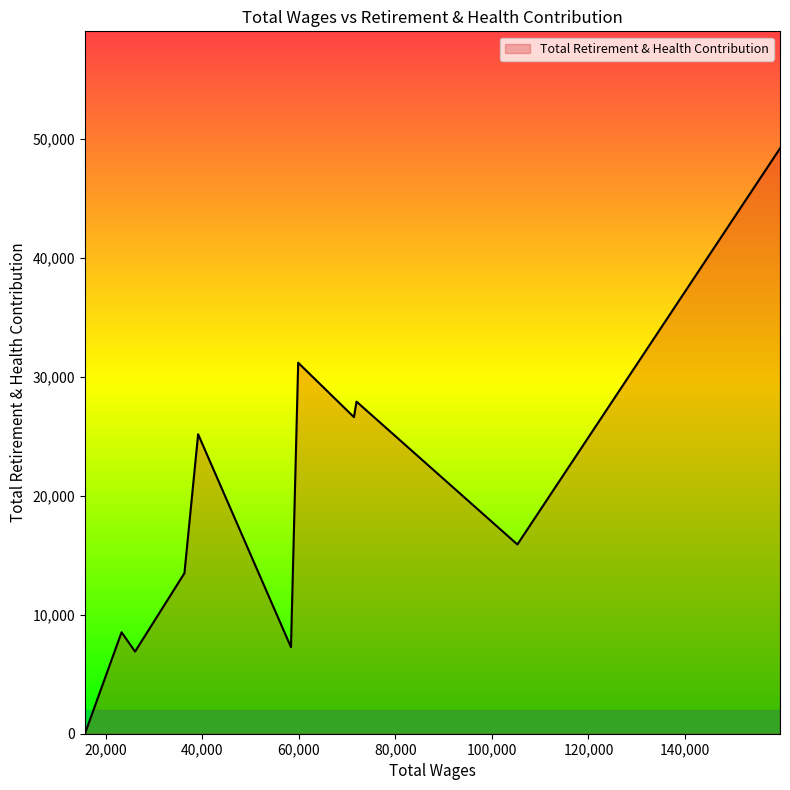

What is the difference between the maximum and minimum values?

49217